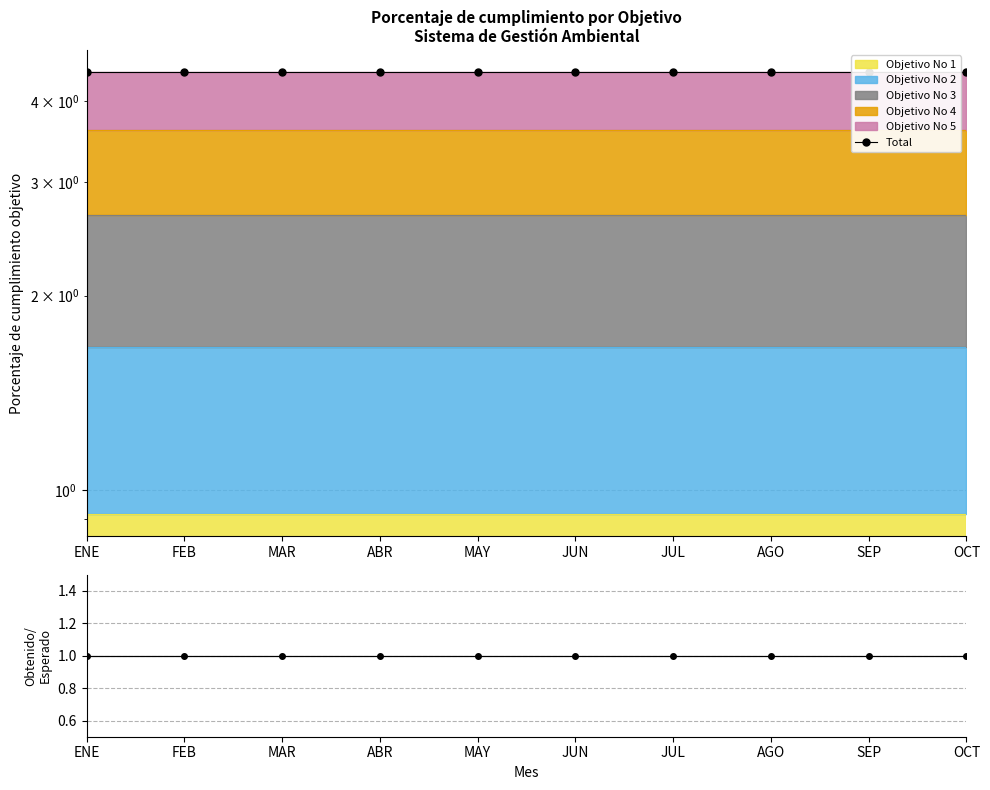

Reading left to right, list all the values displayed in this chart.

Total: 4.4	4.4	4.4	4.4	4.4	4.4	4.4	4.4	4.4	4.4
Obtenido/Esperado: 1.0	1.0	1.0	1.0	1.0	1.0	1.0	1.0	1.0	1.0